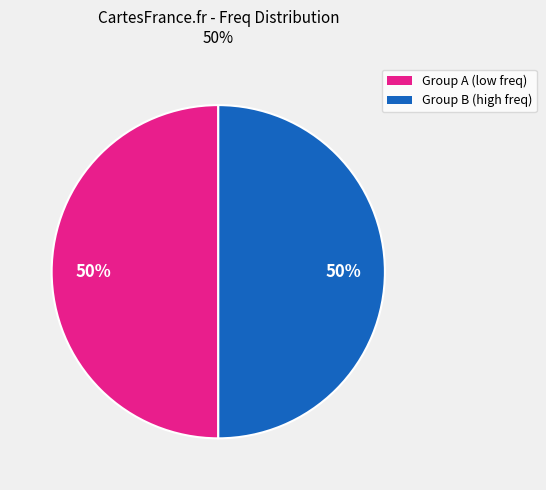

To the nearest percent, what is the average slice percentage?

50%